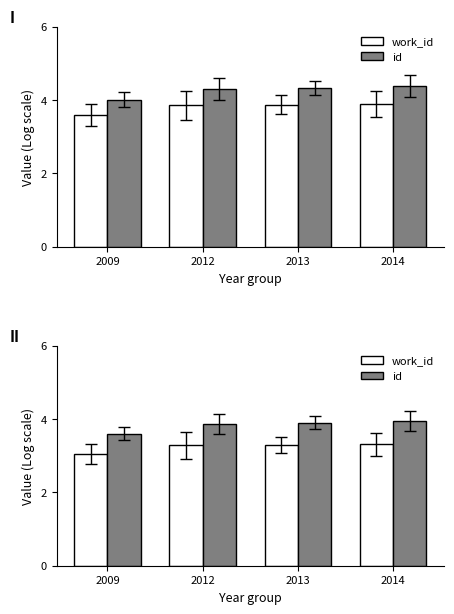

Count the work_id values in the range 3 to 4.

4